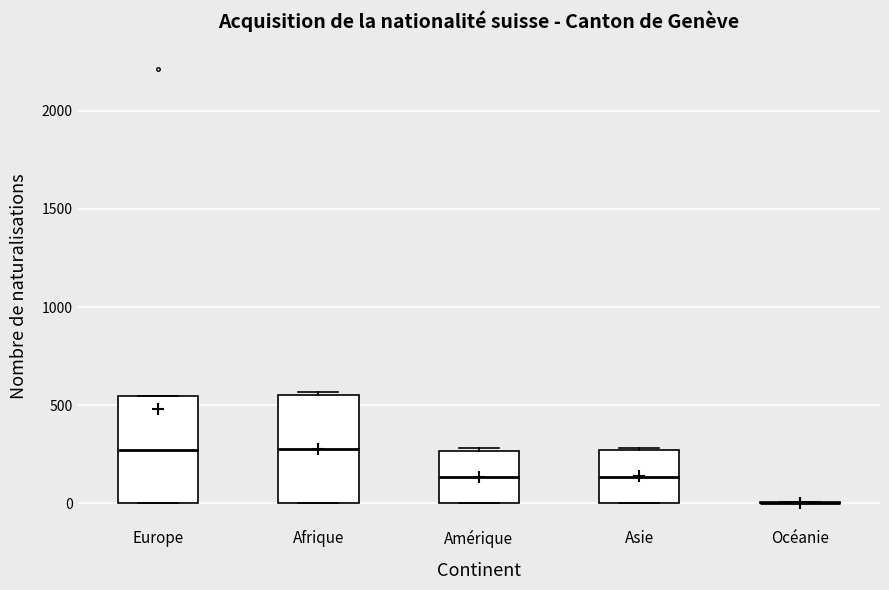

Reading left to right, read every box against the y-axis: the position of its median line, the range the box covers, and the ends of its whiskers. The values are not printed on the chart, so give them approximately, as read against the axis.

Europe: median 250, box 0 to 550, whiskers 0 to 550
Afrique: median 300, box 0 to 550, whiskers 0 to 550
Amérique: median 150, box 0 to 250, whiskers 0 to 300
Asie: median 150, box 0 to 250, whiskers 0 to 300
Océanie: box collapsed to a line at 0, whiskers 0 to 0